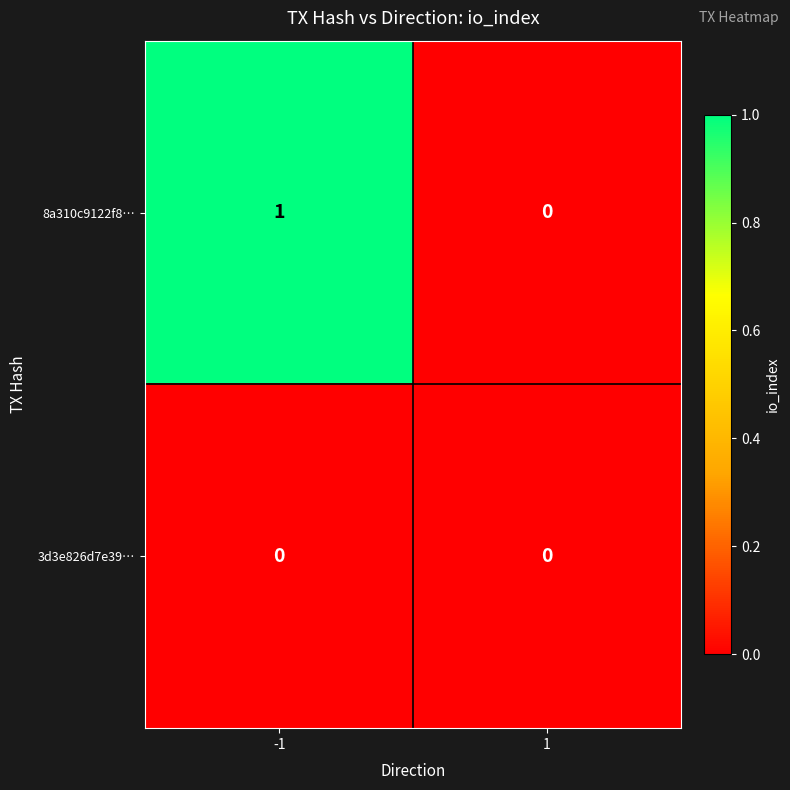

Is it true that 8a310c9122f8… equals 0 at -1?

False